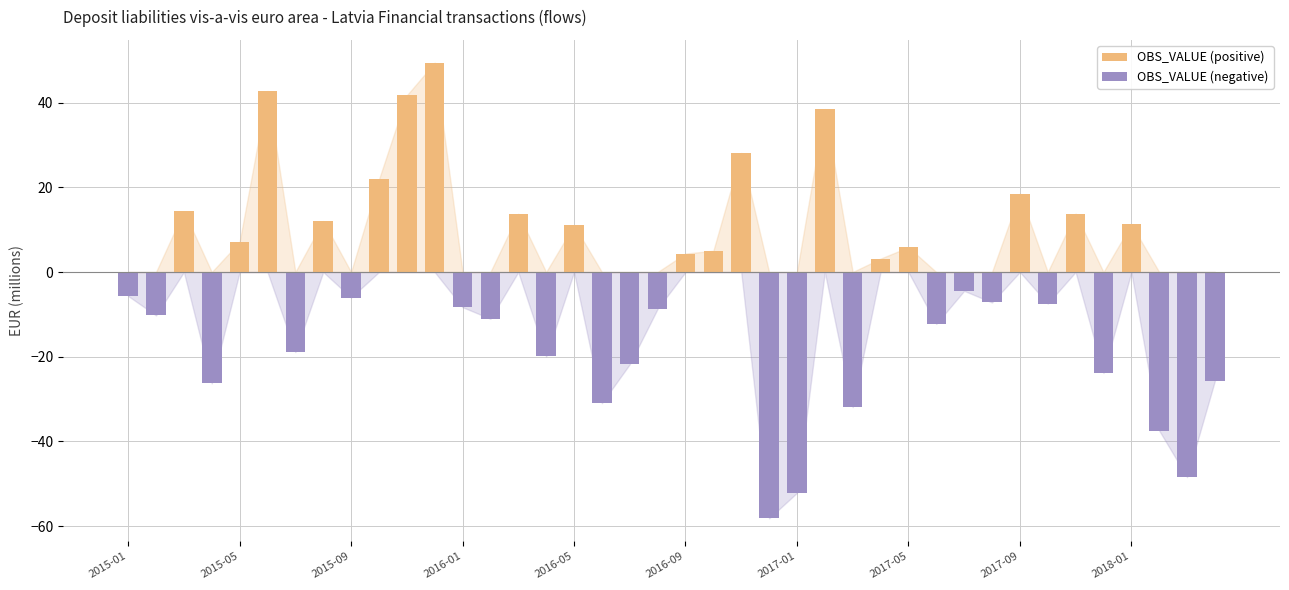

The value of OBS_VALUE (positive) at 2017-09 is 11.5. True or false?

False